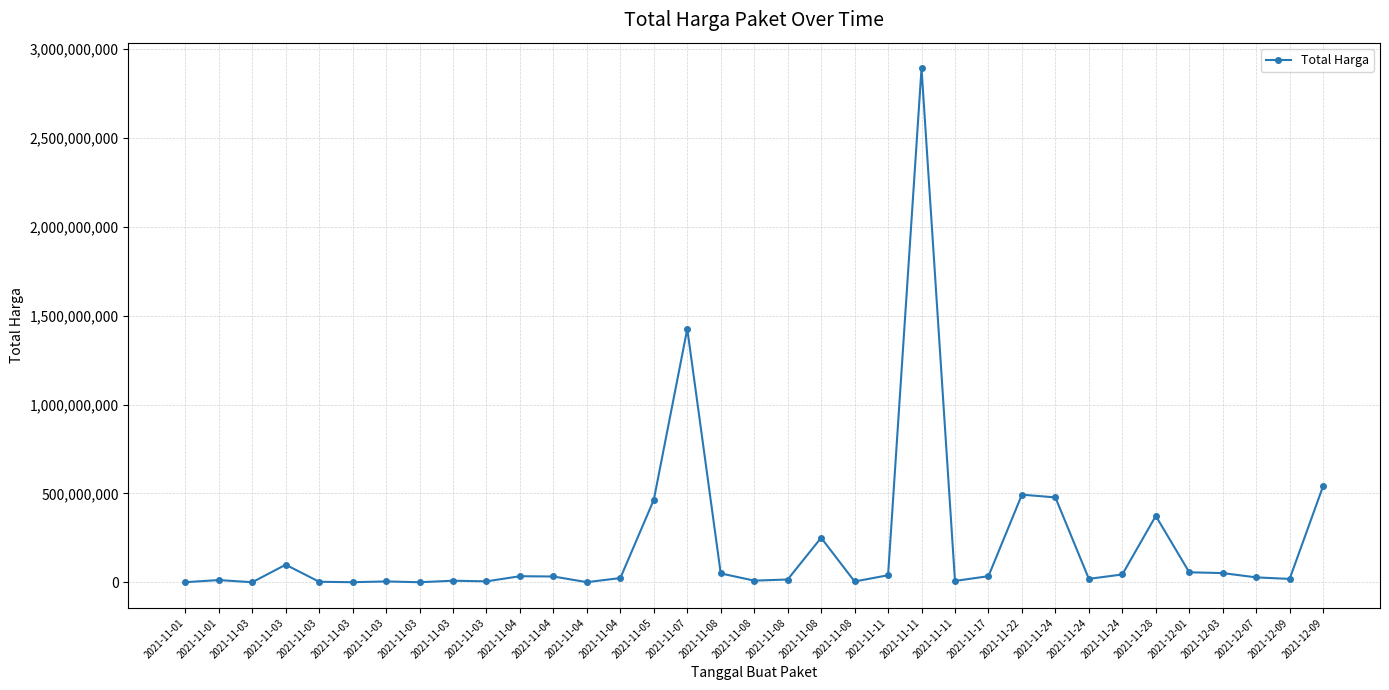

How many lines are shown in the chart?

1